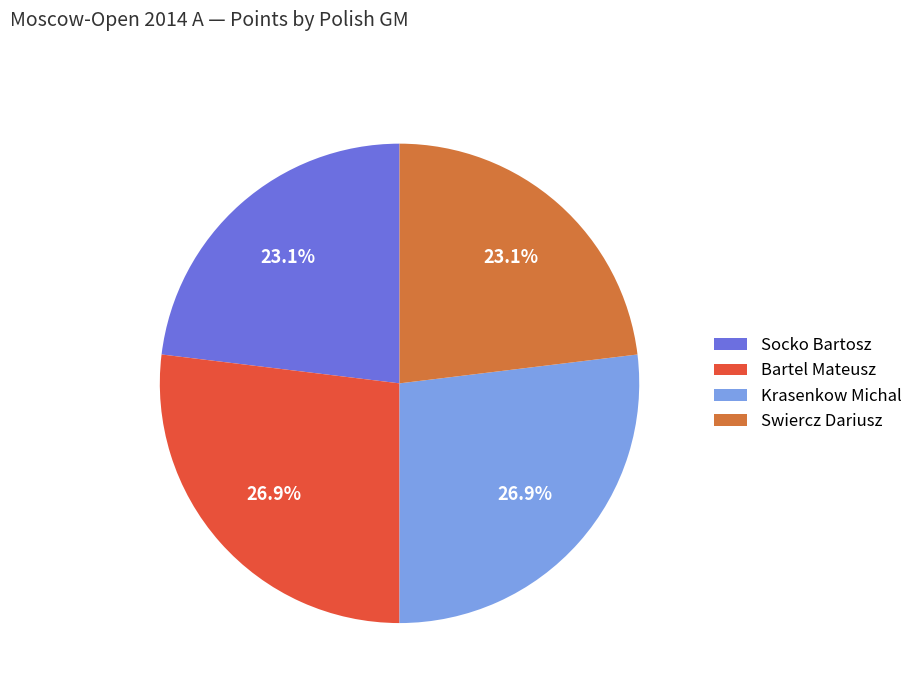

What is the ratio of the value at Bartel Mateusz to the value at Swiercz Dariusz?

1.2